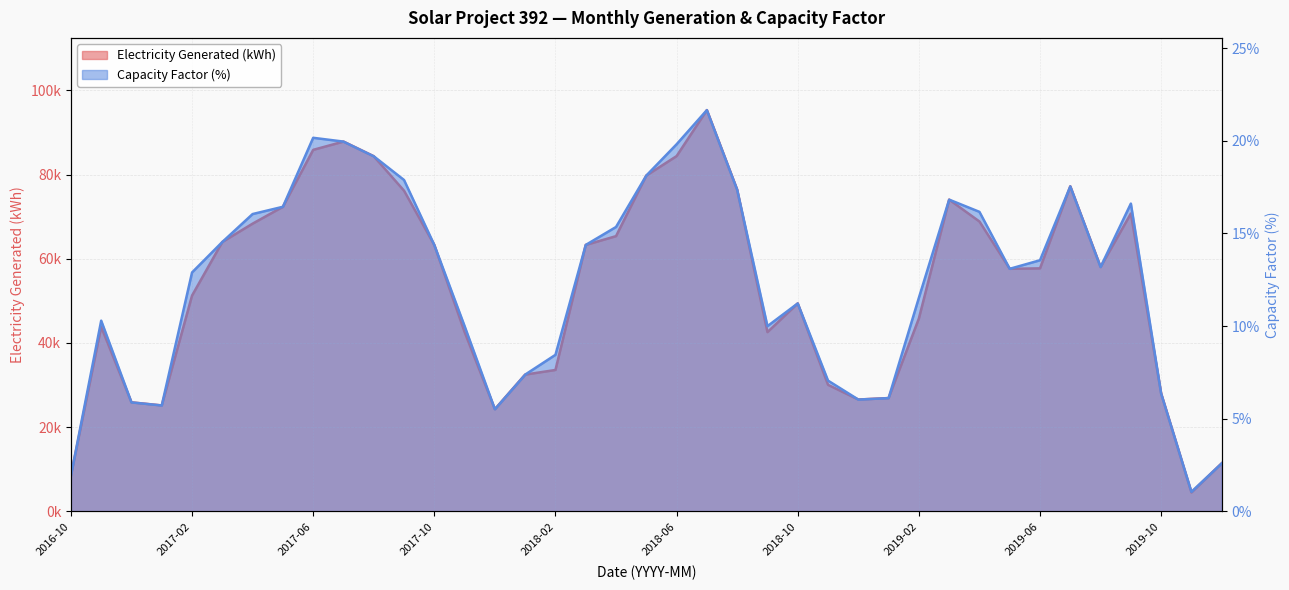

Rank the series at 2019-09 from highest to lowest value.

Electricity Generated (kWh), Capacity Factor (%)